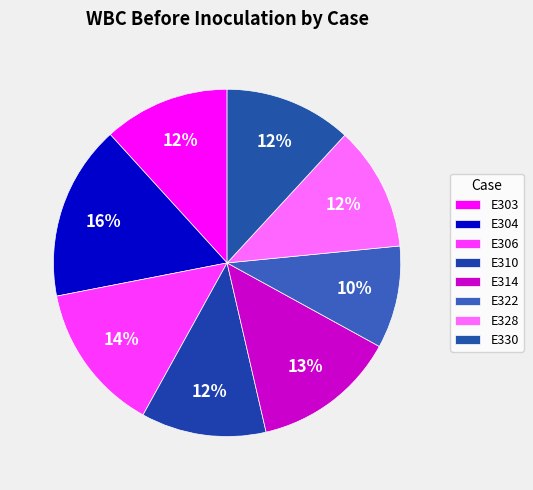

Is E304 the majority of the pie?

No